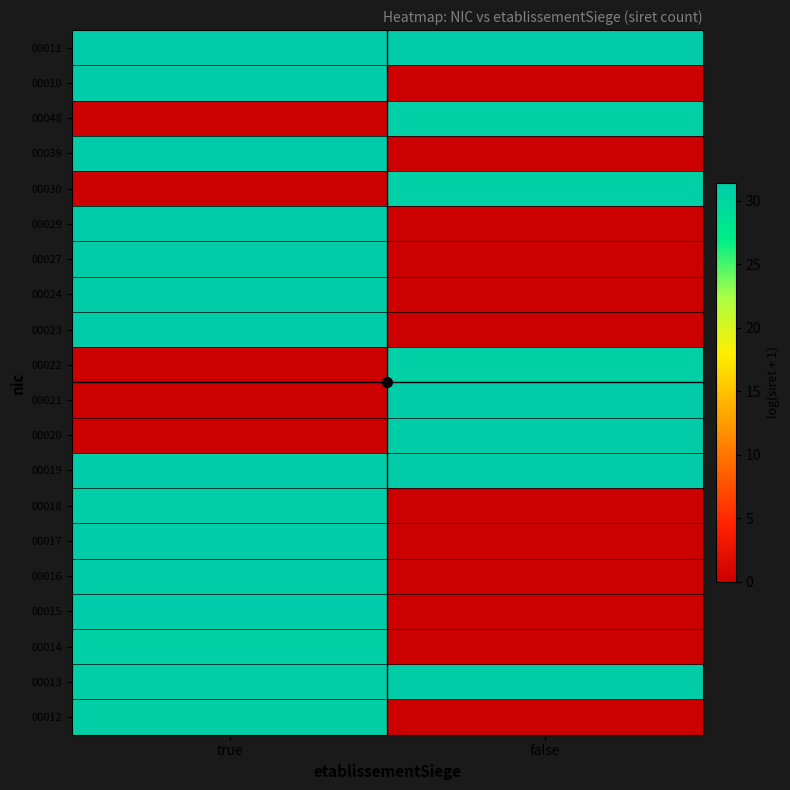

Reading left to right, extract all data points from this chart.

00012: true=30.9	false=0.0
00013: true=31.0	false=31.1
00014: true=30.7	false=0.0
00015: true=31.3	false=0.0
00016: true=31.1	false=0.0
00017: true=31.3	false=0.0
00018: true=31.0	false=0.0
00019: true=31.3	false=31.3
00020: true=0.0	false=31.1
00021: true=0.0	false=31.3
00022: true=0.0	false=30.7
00023: true=31.2	false=0.0
00024: true=31.1	false=0.0
00027: true=31.1	false=0.0
00029: true=31.3	false=0.0
00030: true=0.0	false=30.7
00039: true=31.1	false=0.0
00048: true=0.0	false=30.7
00010: true=31.4	false=0.0
00011: true=31.3	false=31.4